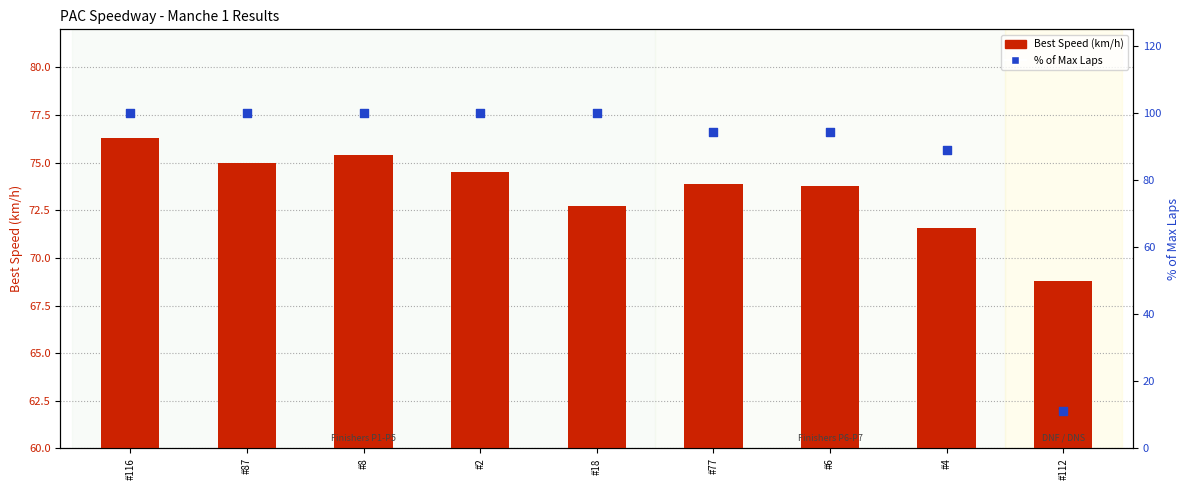

Is the value of Best Speed (km/h) at #77 greater than the value of % of Max Laps at #112?

Yes